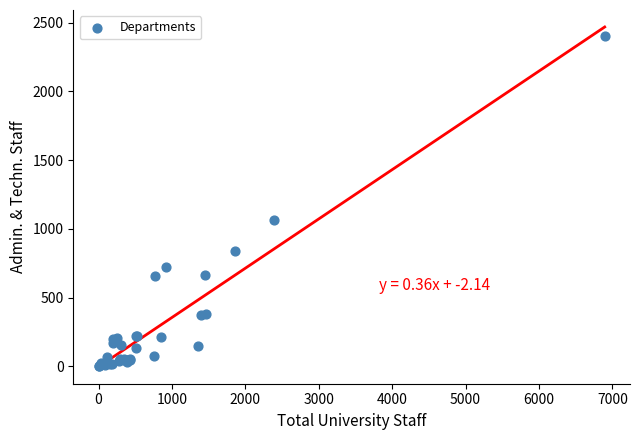

What Y value in the scatter plot is closest to 1201?

1063